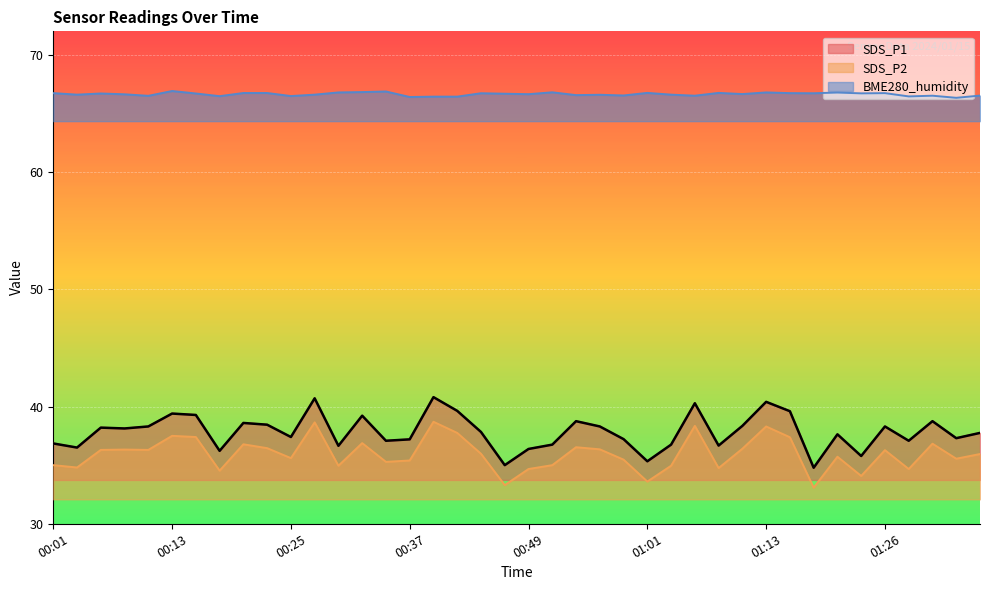

At which label does SDS_P1 reach its peak?

00:40